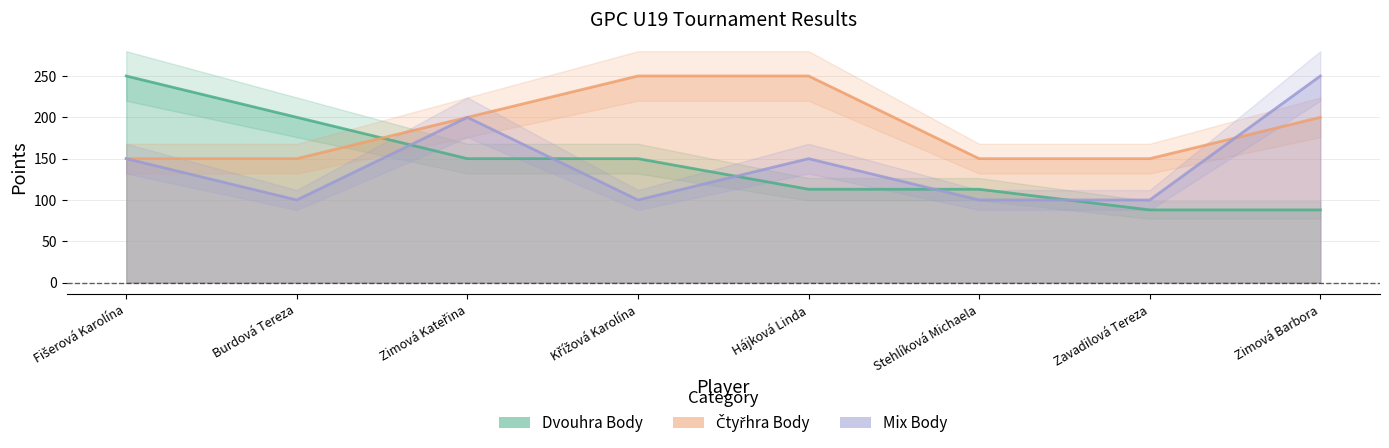

Count the number of data series in this chart.

3